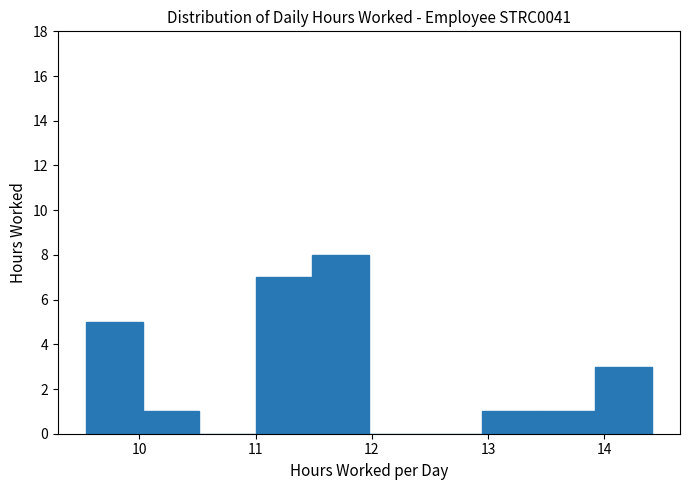

Over which range of the x-axis is the bar tallest?

11.5 to 12.0